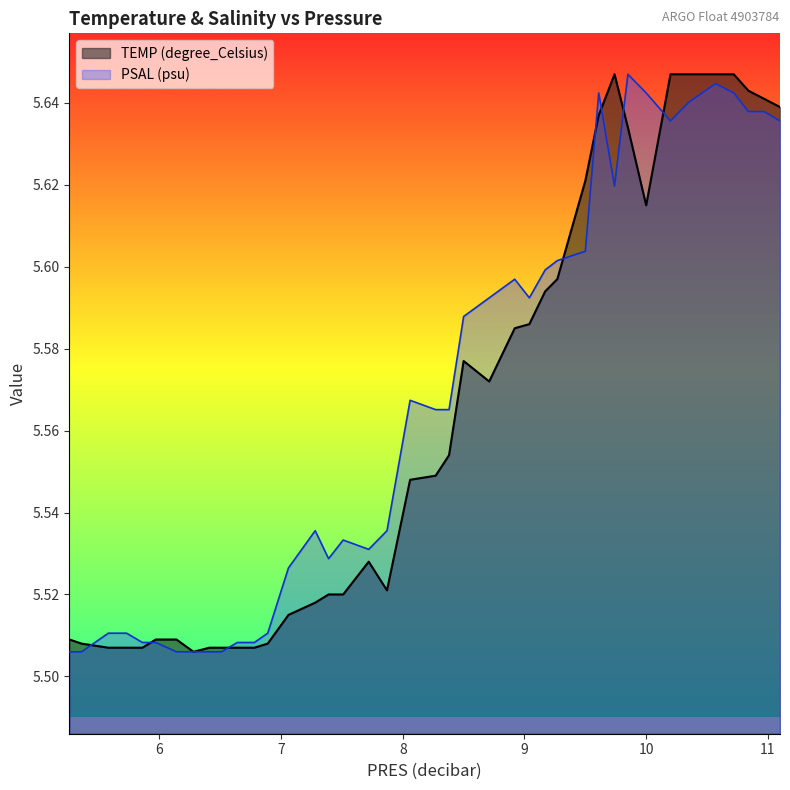

At how many categories does at least one series exceed 5?

40